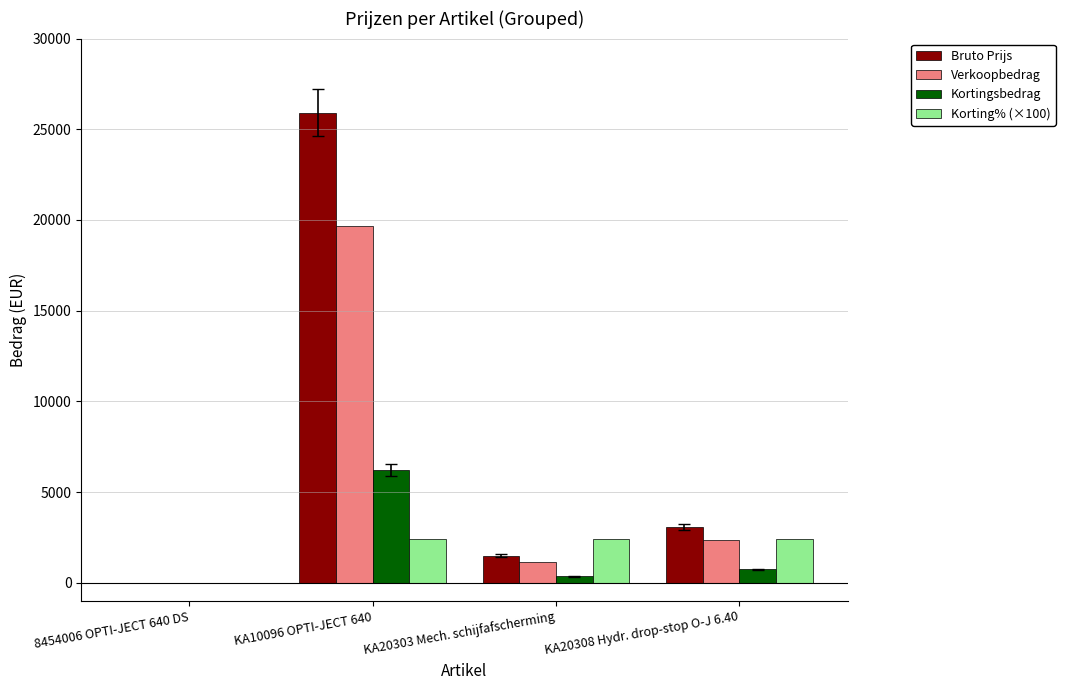

The Bruto Prijs series shows 13525.3 at 8454006 OPTI-JECT 640 DS. True or false?

False